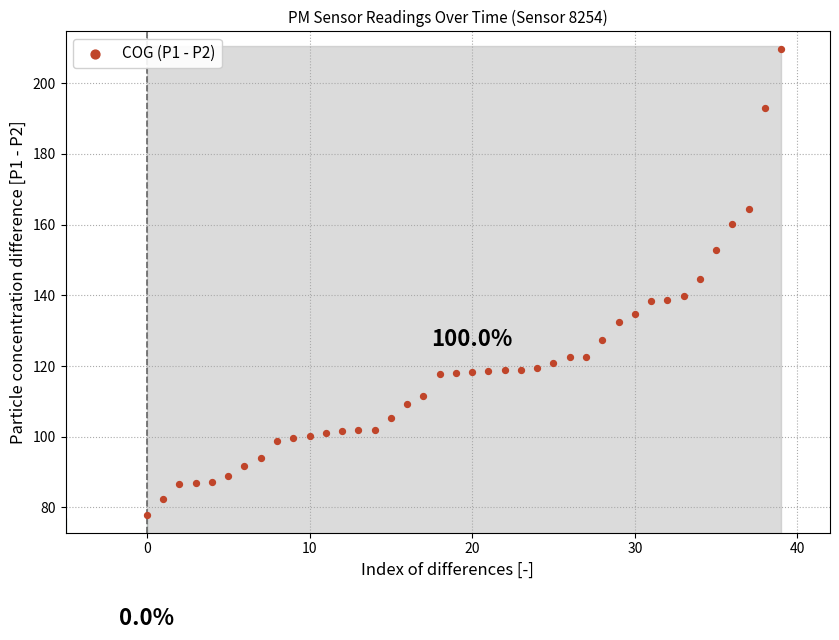

What is the range of Y values (max minus min)?

131.8